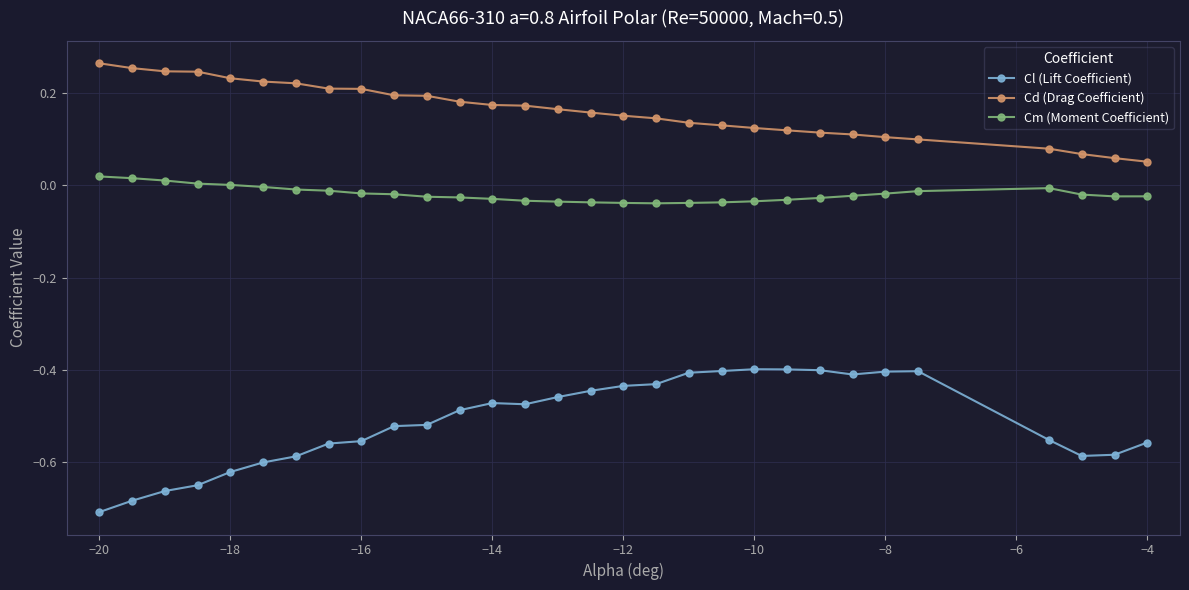

At how many categories does at least one series exceed 0?

30